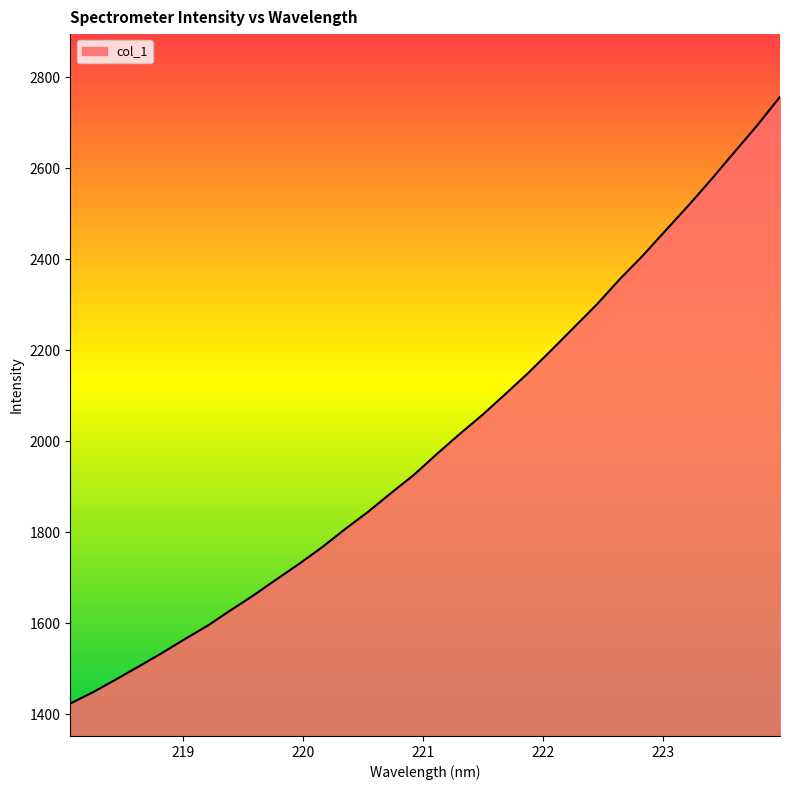

How many lines are shown in the chart?

1